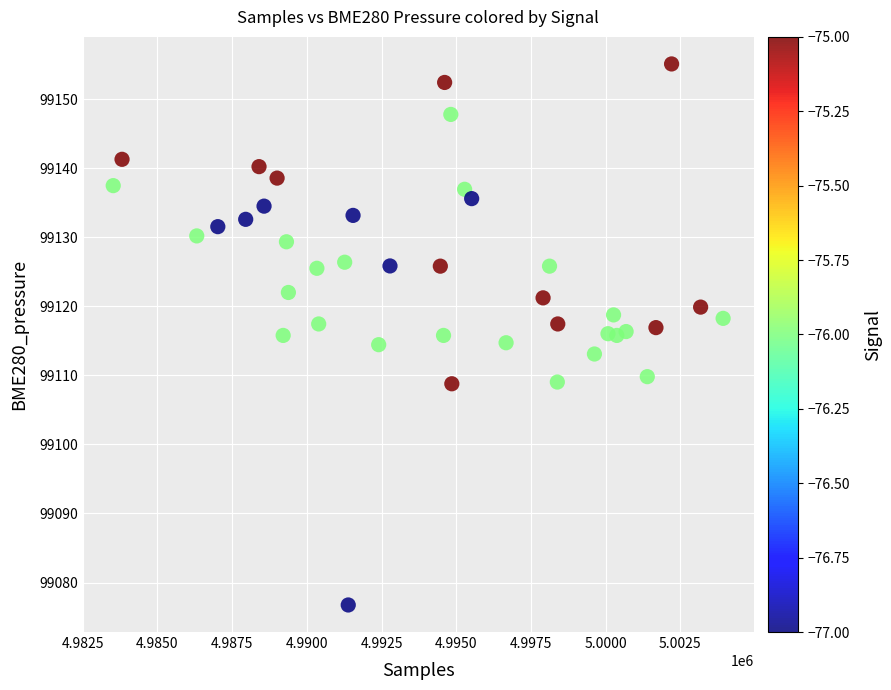

What is the range of Y values (max minus min)?

78.3